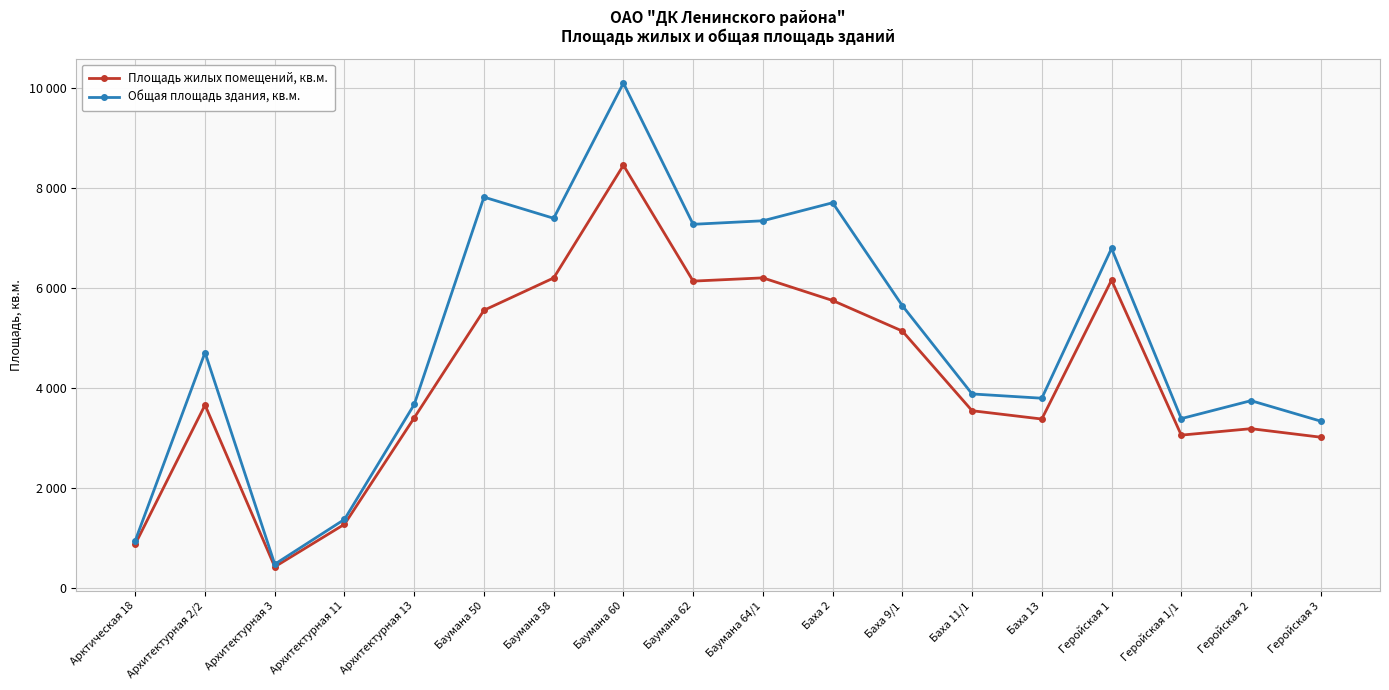

At which label does Площадь жилых помещений, кв.м. first exceed 3658?

Архитектурная 2/2